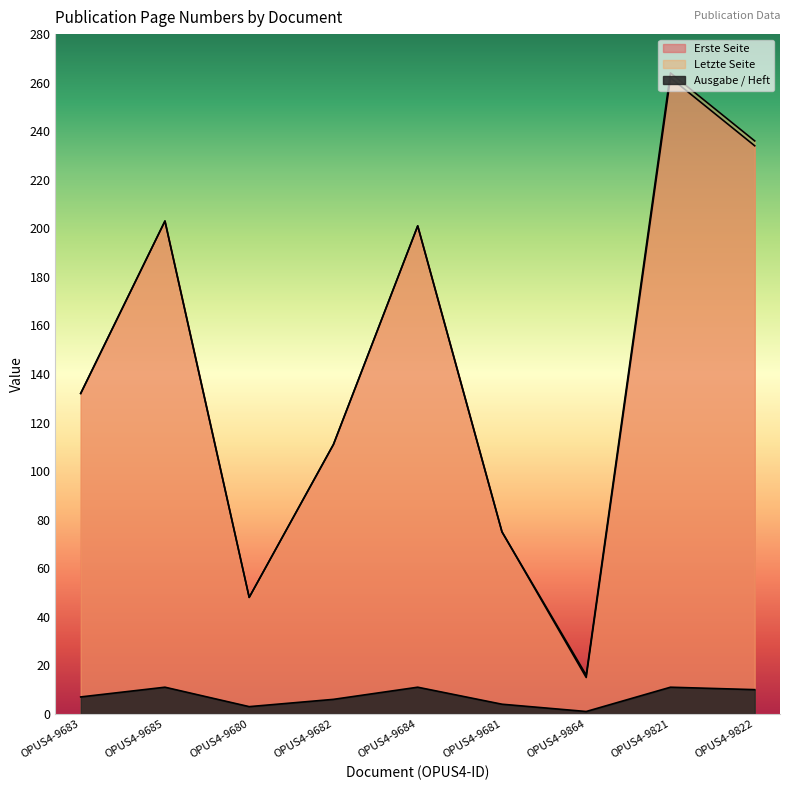

What is the highest value of the Ausgabe / Heft series?

11